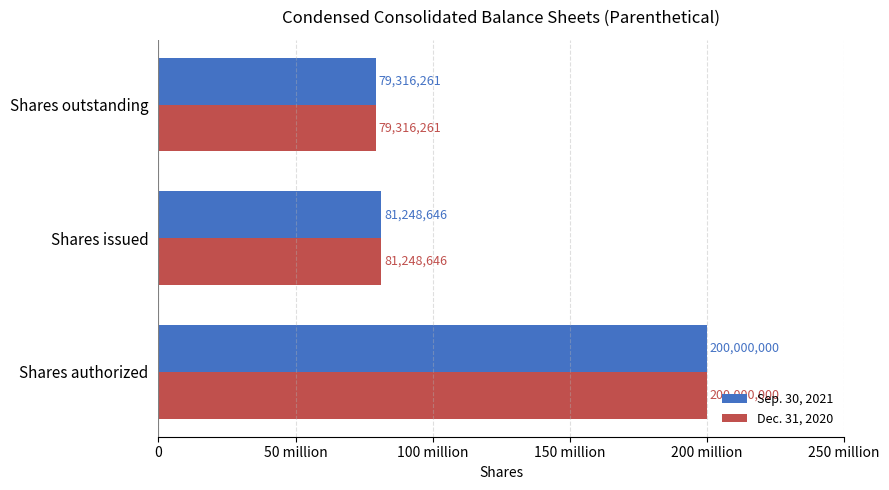

What are all the series names shown in the legend?

Sep. 30, 2021, Dec. 31, 2020